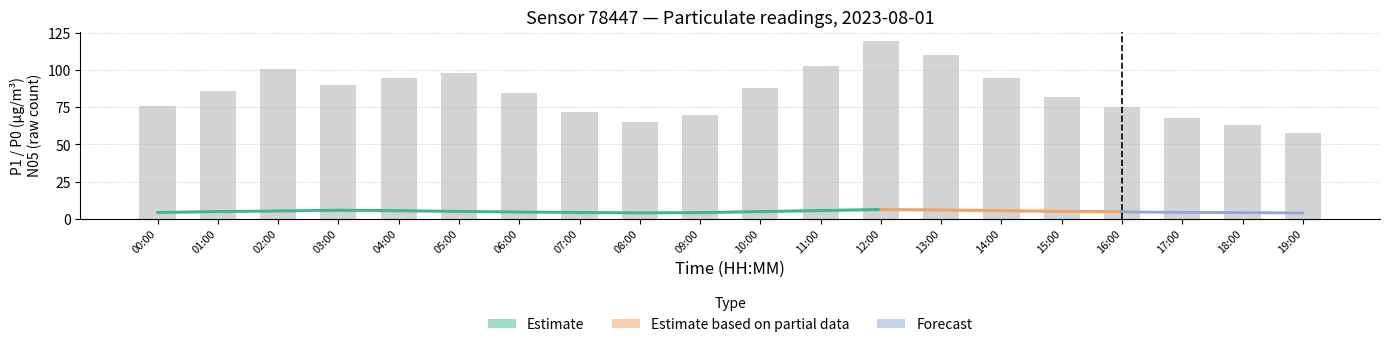

Between 10:00 and 14:00, which is larger?

14:00